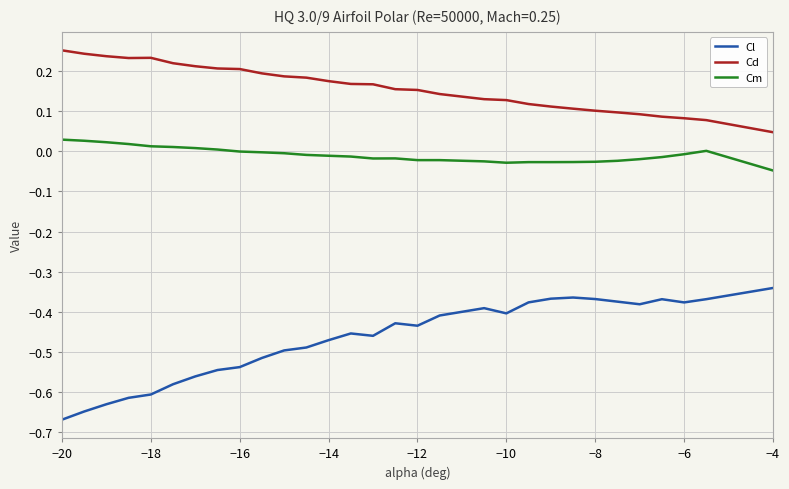

True or false: Cl and Cd intersect in this chart.

False